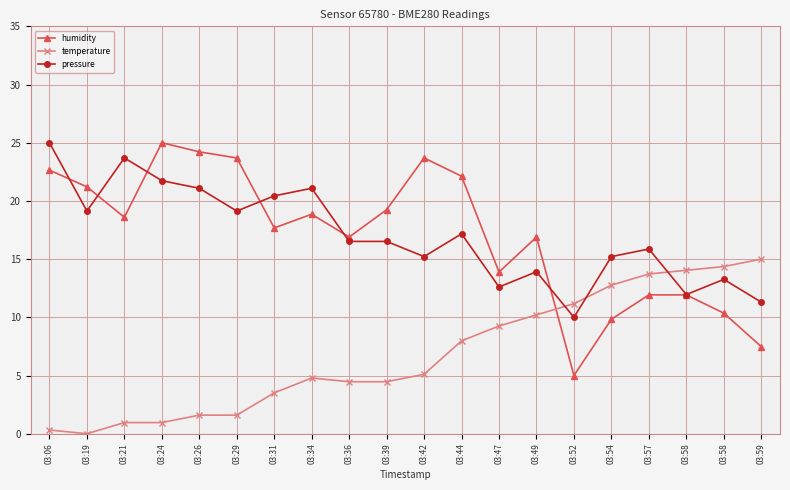

What is the sum of the temperature values at 03:59 and 03:58?

29.0